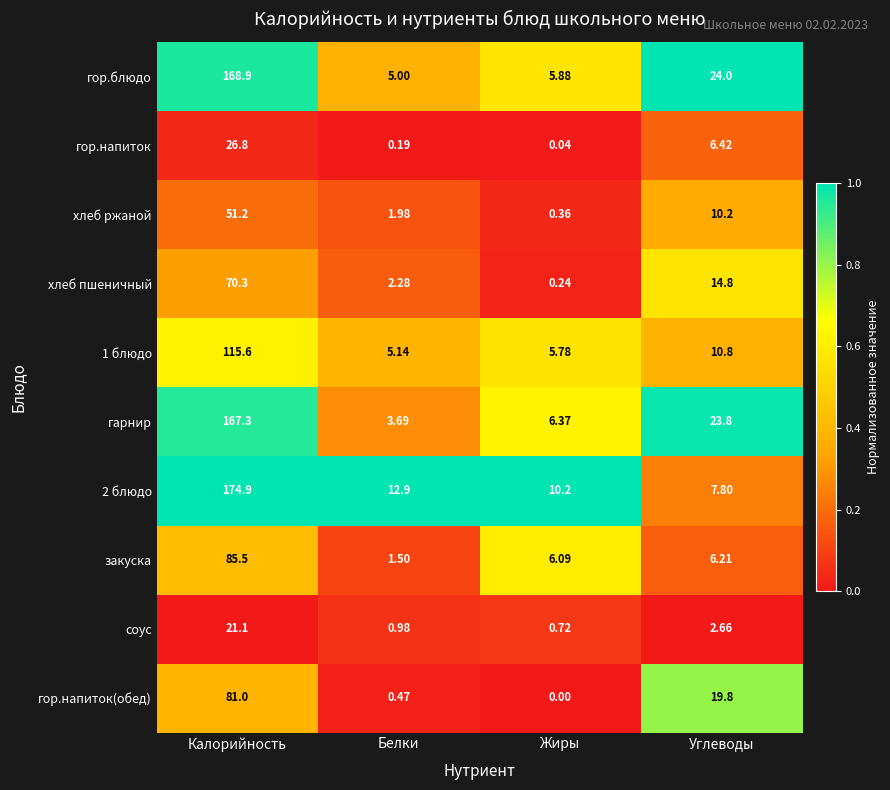

At which category does the chart reach its minimum across all series?

Жиры